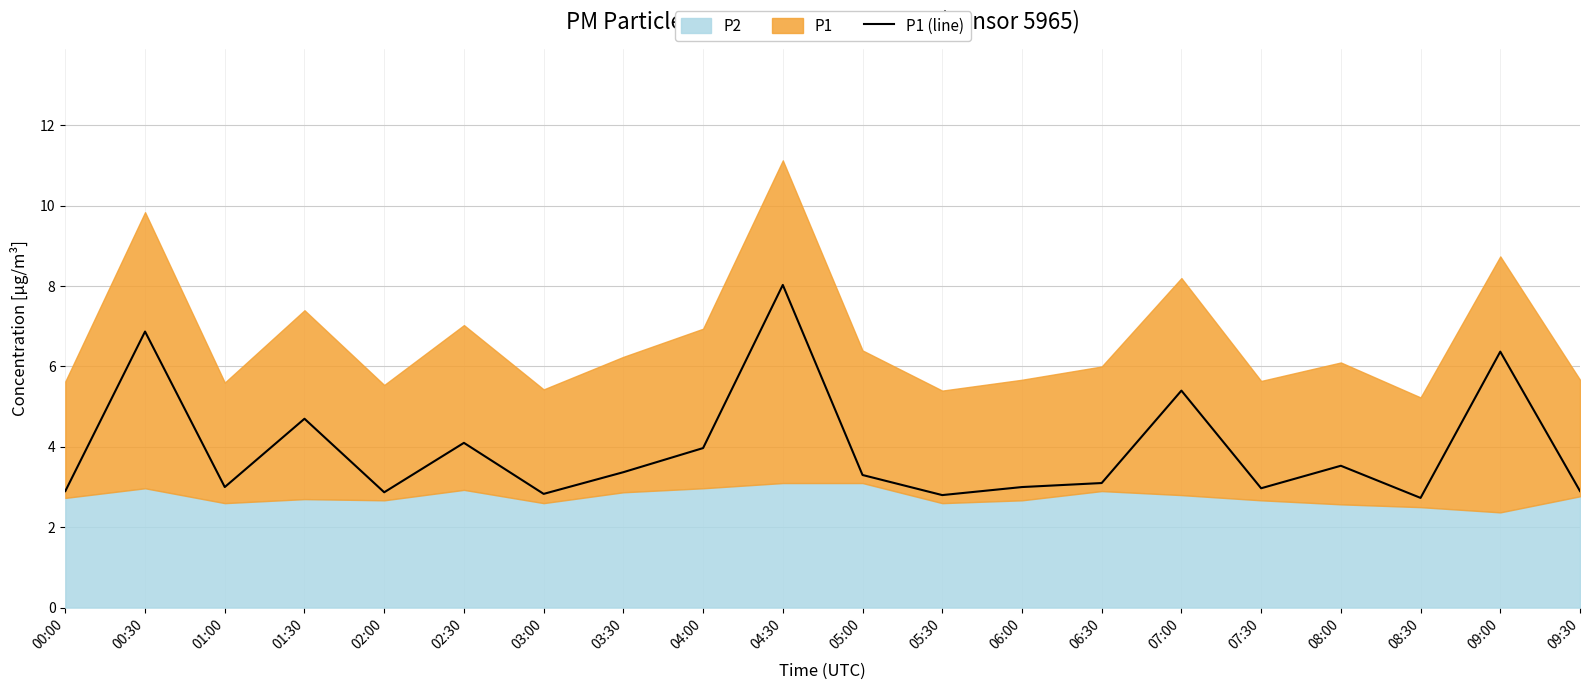

What is the value of the 14th point from the left?

3.1